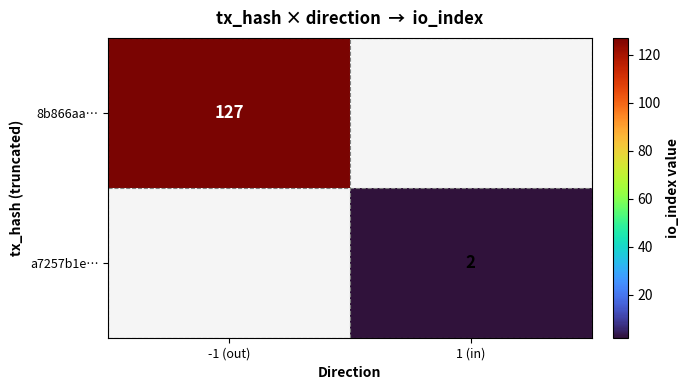

Is it true that 8b866aa… equals 127 at -1 (out)?

True